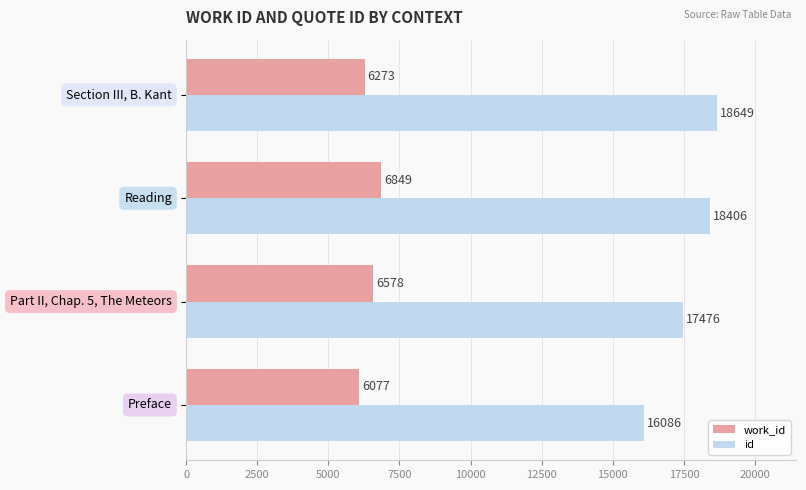

What is the difference between the maximum and minimum values in the id series?

2563